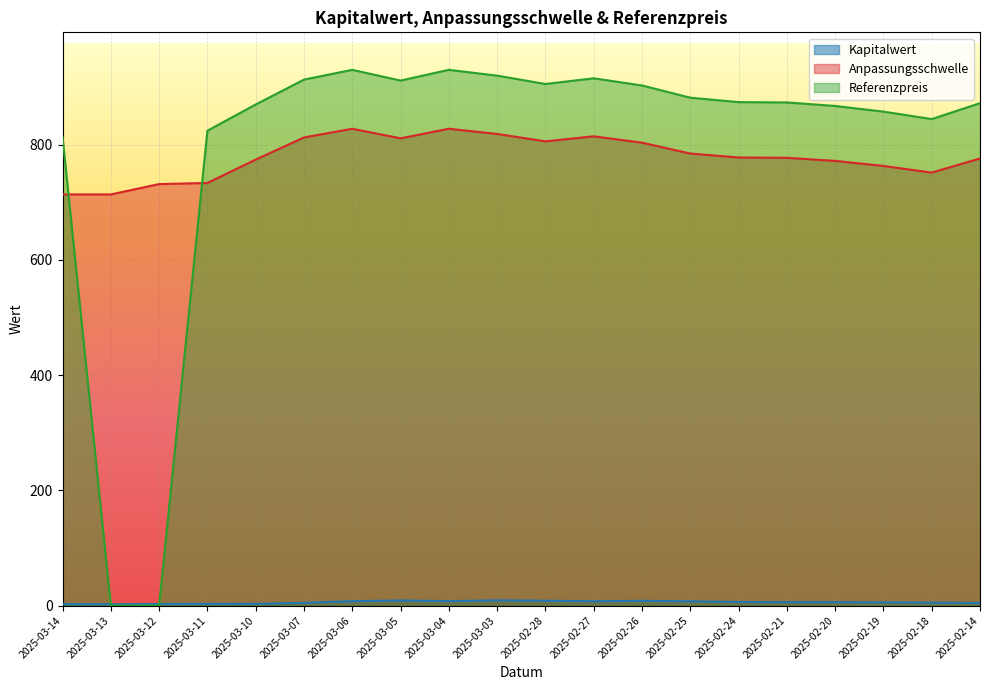

What is the difference between the maximum and minimum values in the Referenzpreis series?

929.7